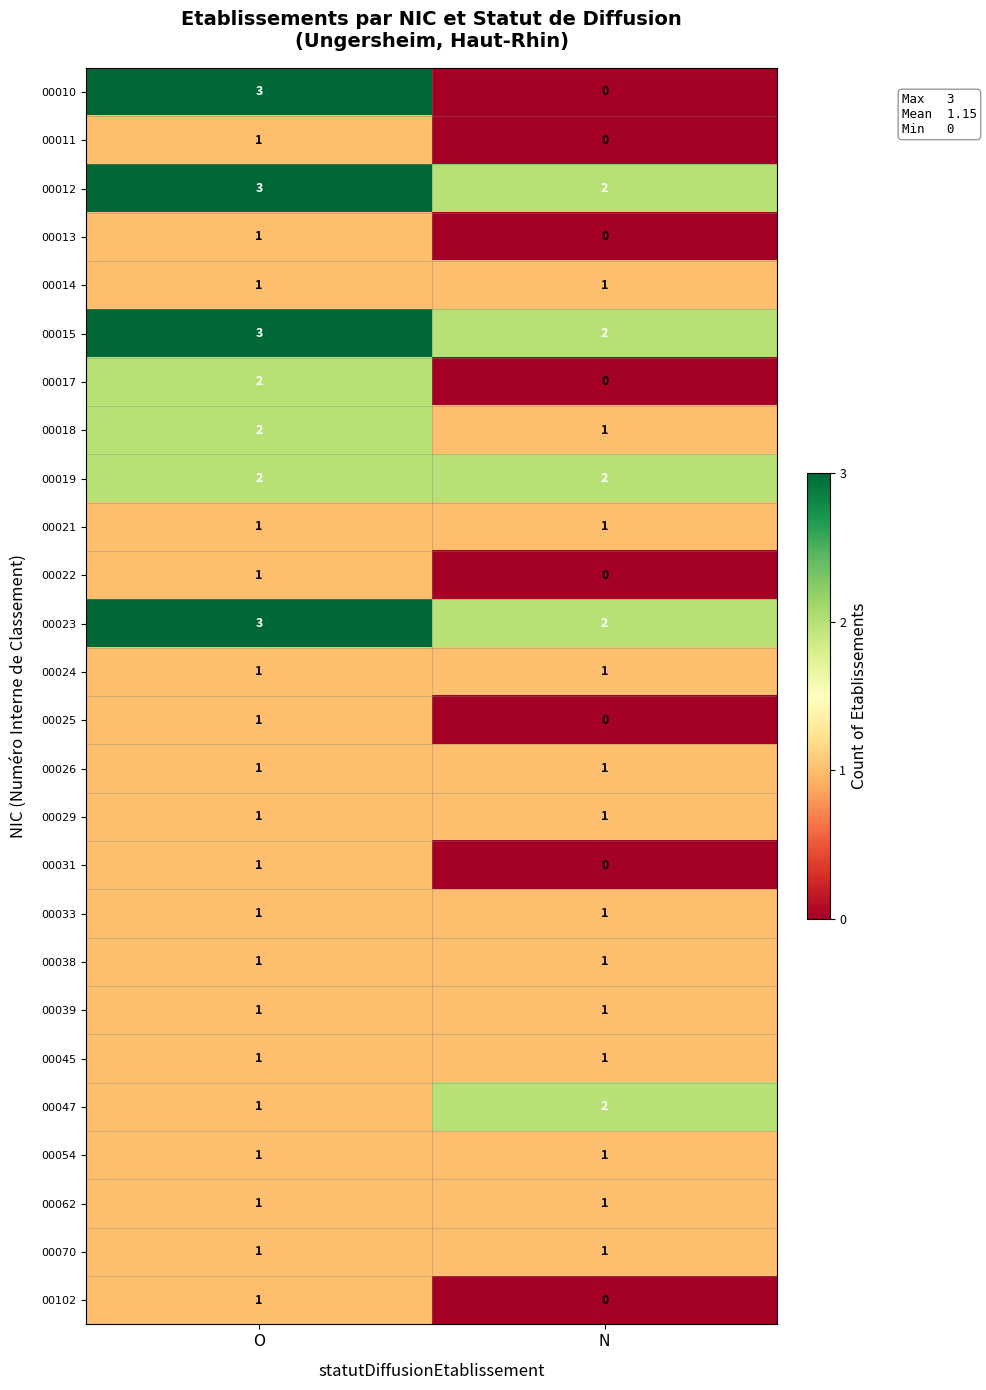

True or false: 00012 has a value of 1 at O.

False